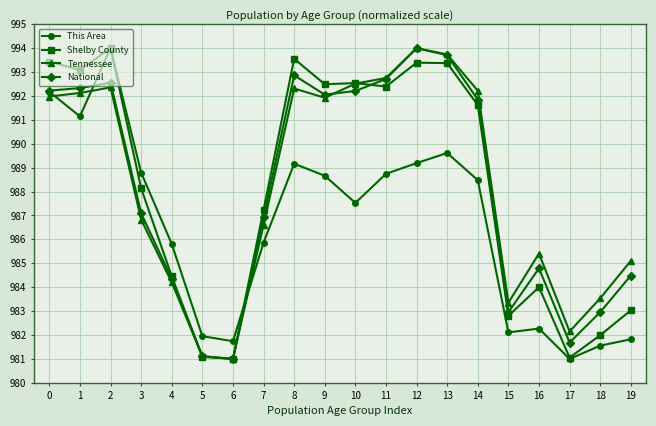

What are all the series names shown in the legend?

This Area, Shelby County, Tennessee, National